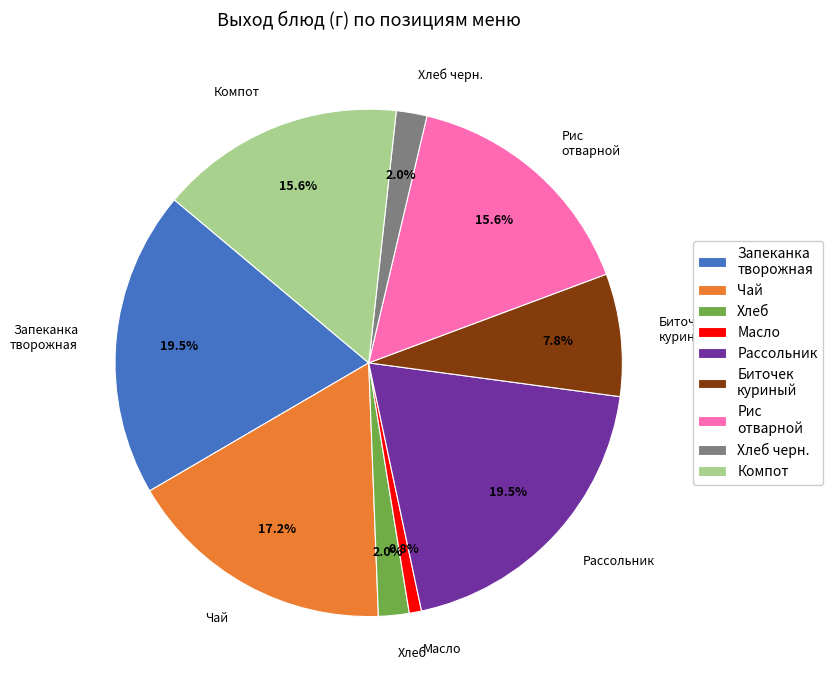

How many slices are in this pie chart?

9